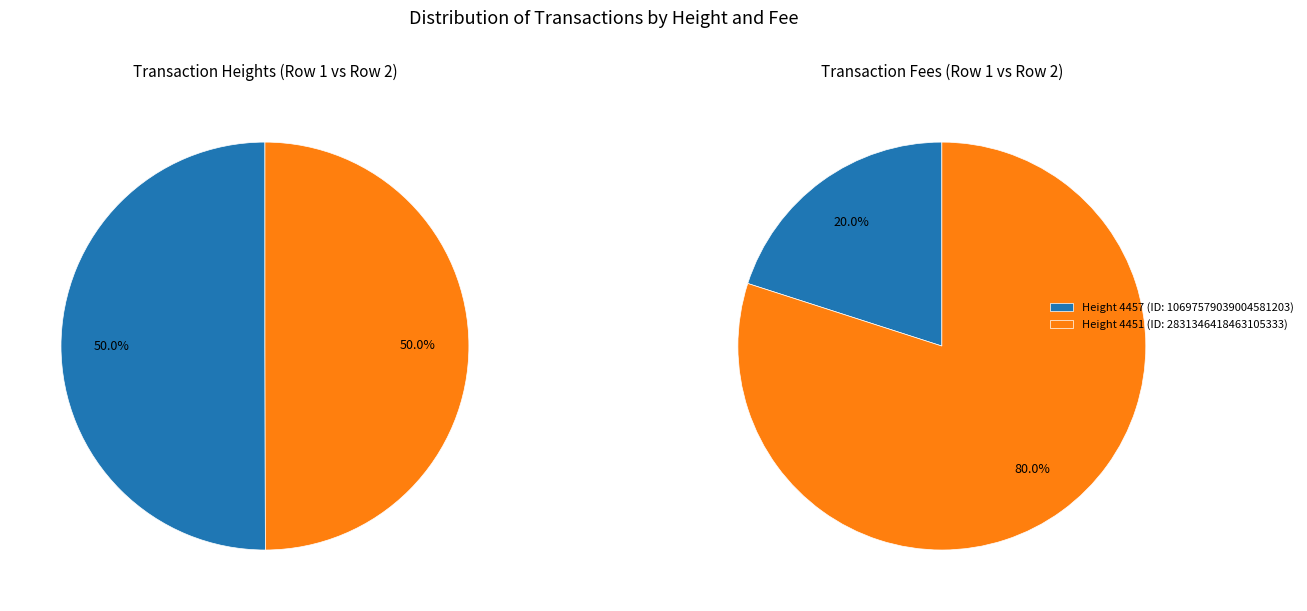

What is the largest slice in the pie chart?

4457